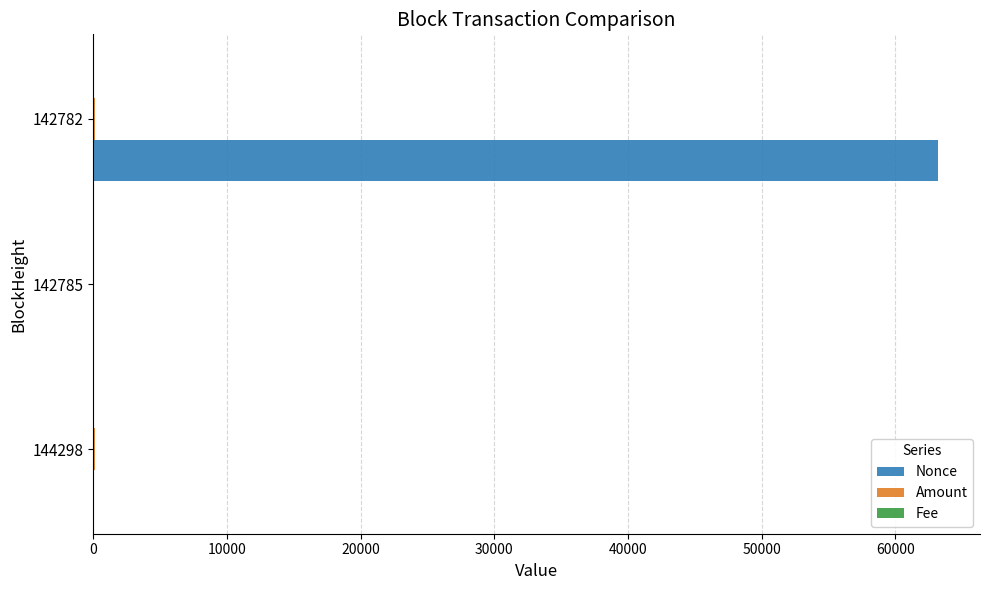

At which category is the sum across all series the highest?

142782